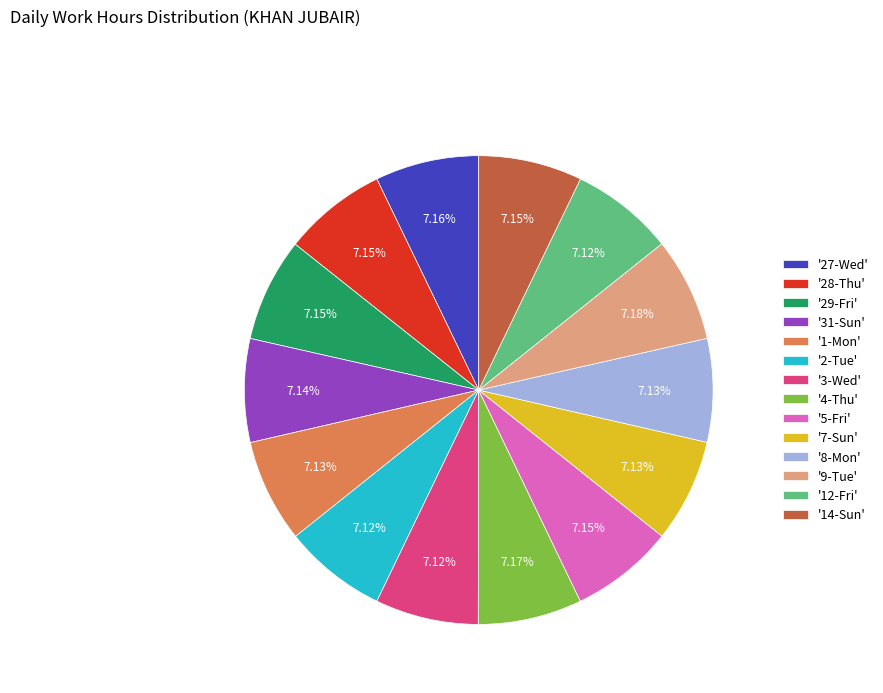

Is '8-Mon' the majority of the pie?

No